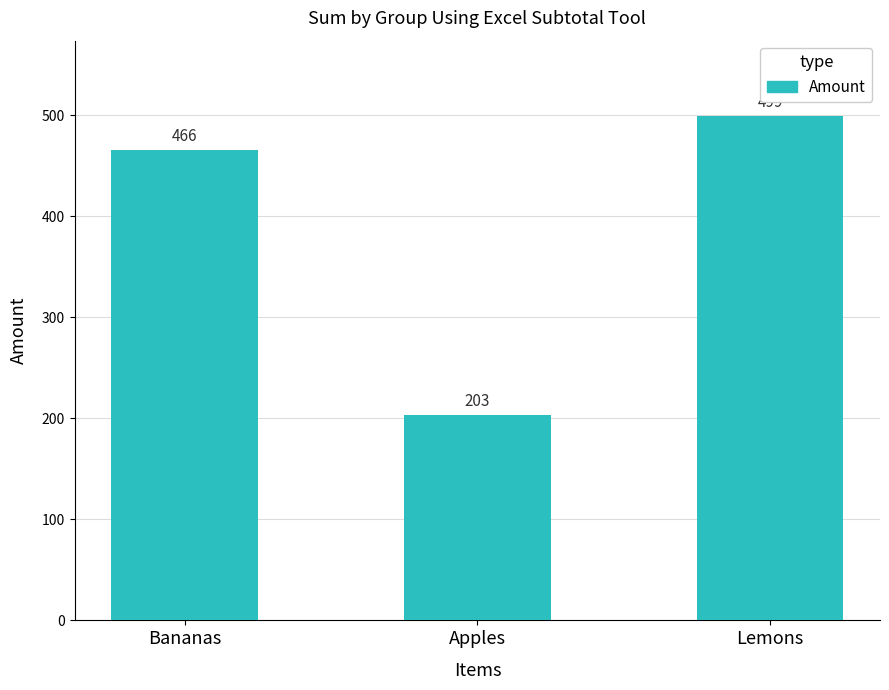

Which category has the lowest value across all series?

Apples